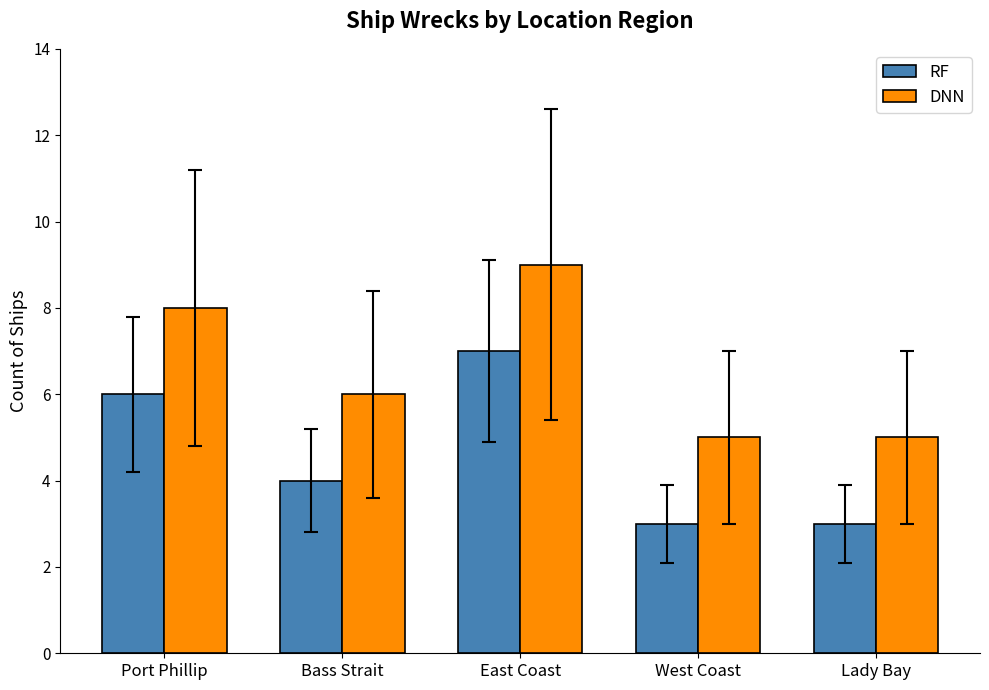

Where does the RF series first go above 4?

Port Phillip